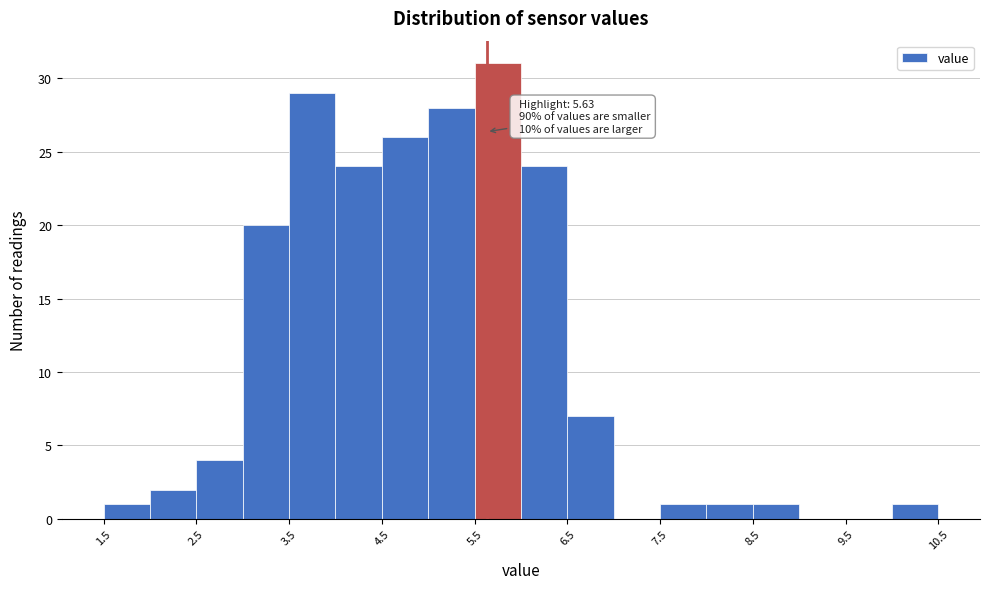

Which range on the x-axis has the tallest bar?

5.5 to 6.0